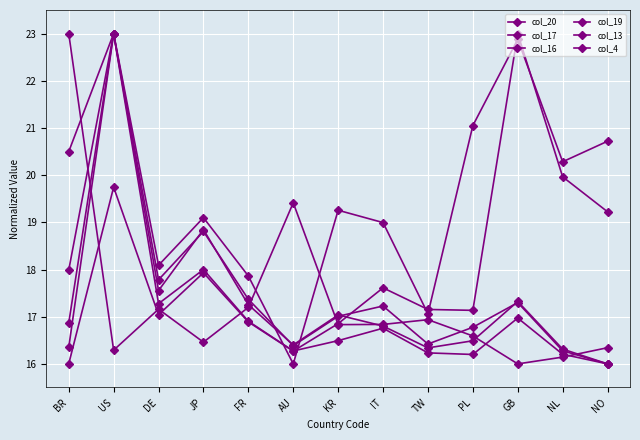

Does the chart have visible grid lines?

Yes